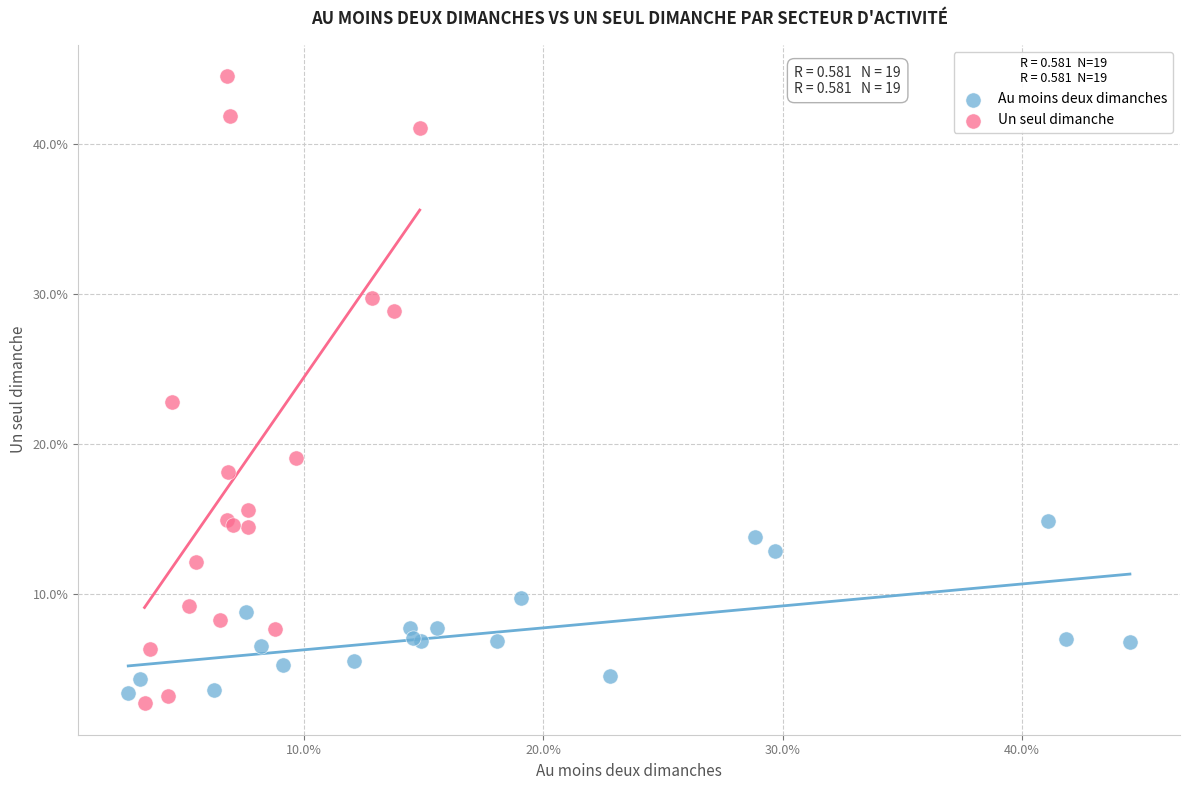

Which series reaches the maximum Y coordinate?

Un seul dimanche